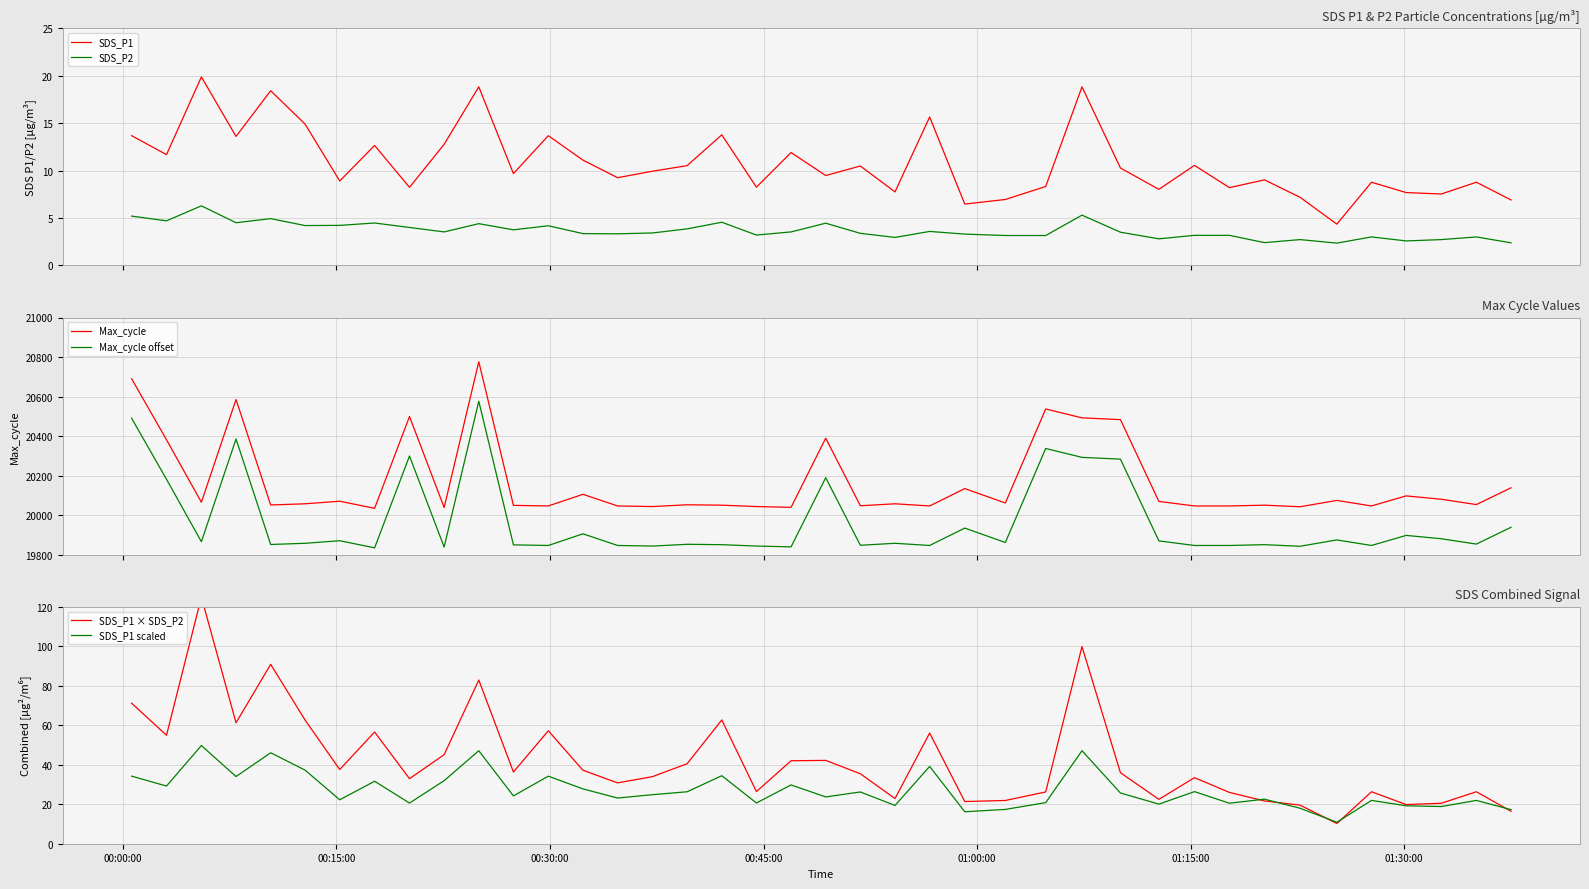

True or false: SDS_P1 and SDS_P2 intersect in this chart.

False